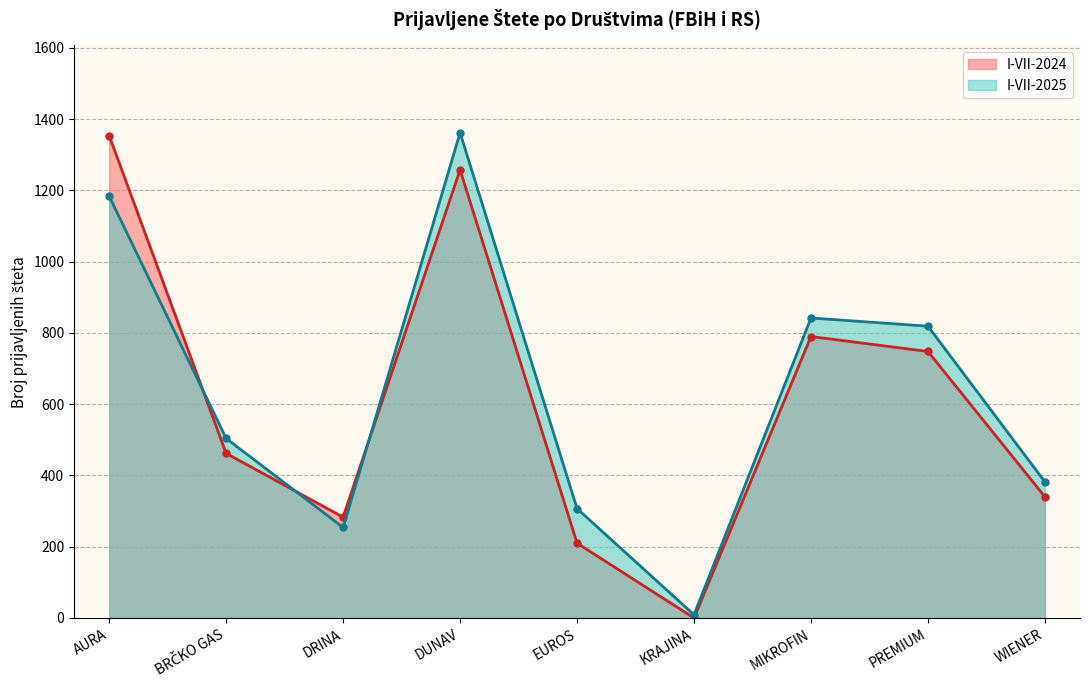

How many interior local valleys does the I-VII-2025 series have?

2